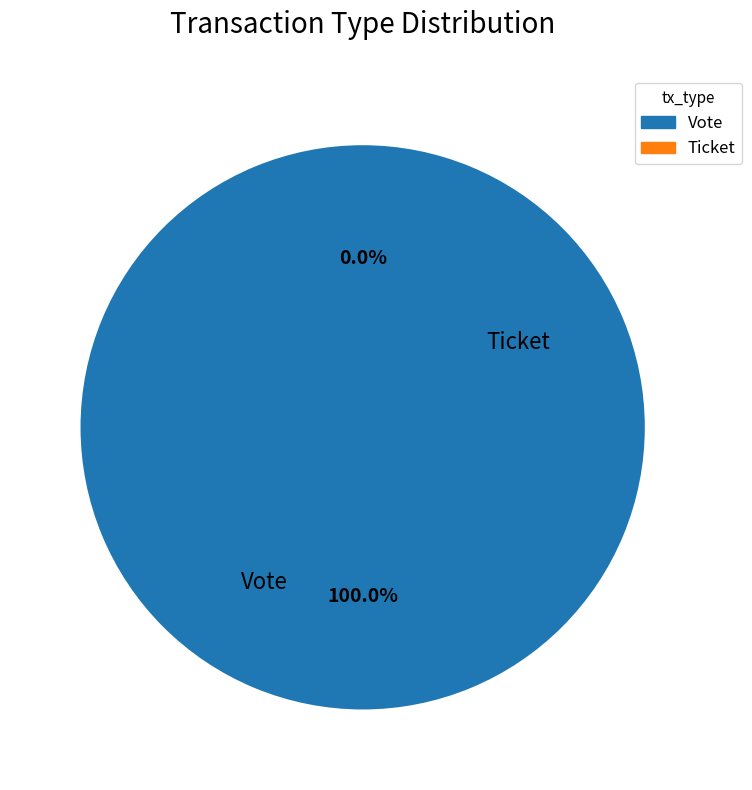

True or false: Ticket accounts for 1% of the total.

False